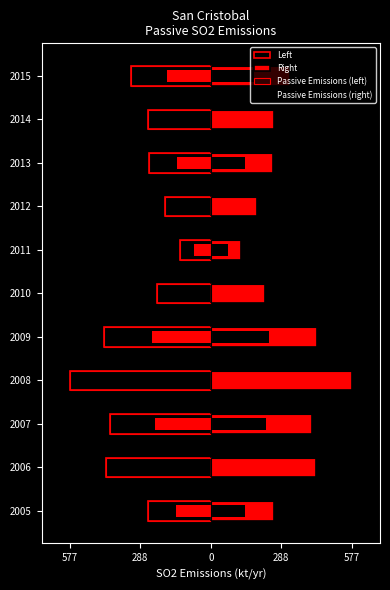

What is the difference between the maximum and second lowest values in the Passive Emissions (left) series?

310